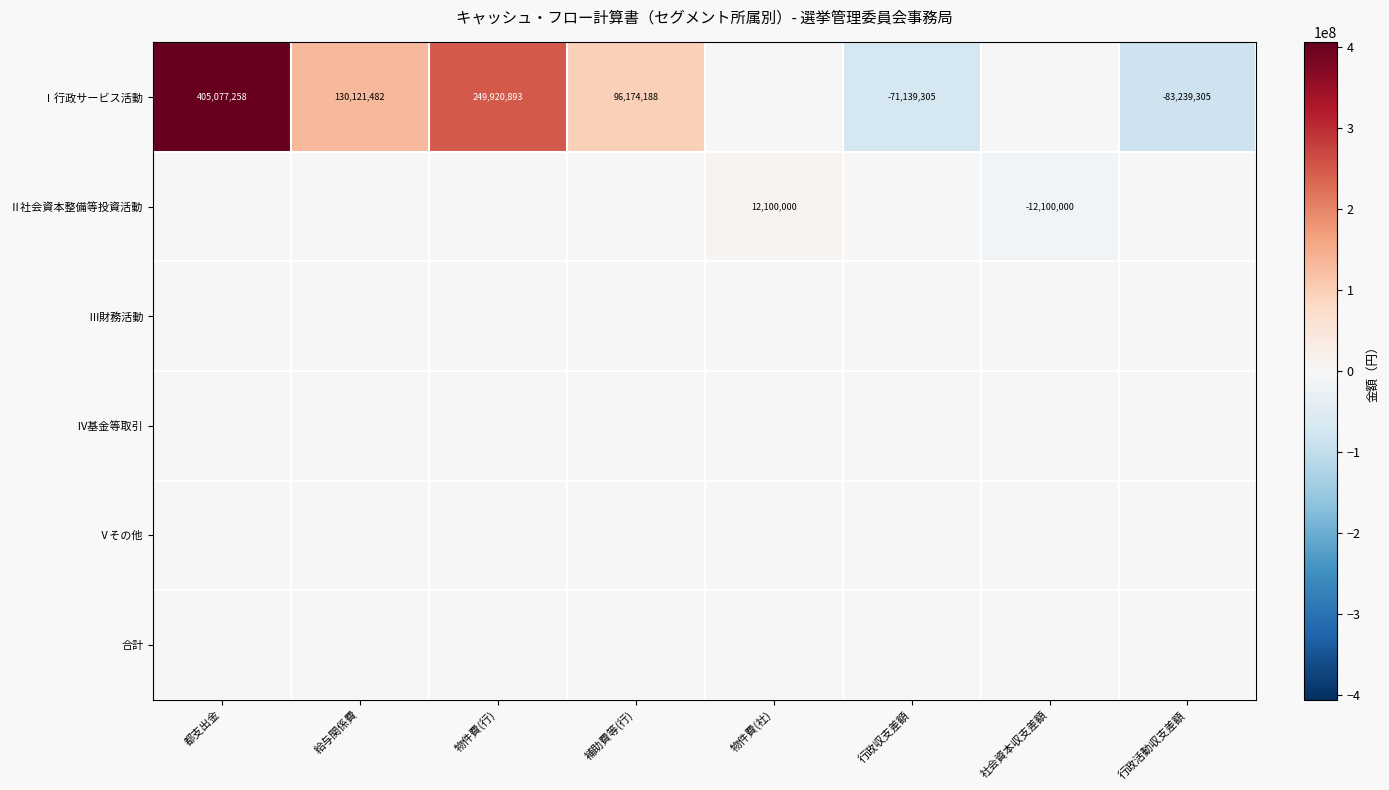

At which category is the sum across all series the highest?

都支出金